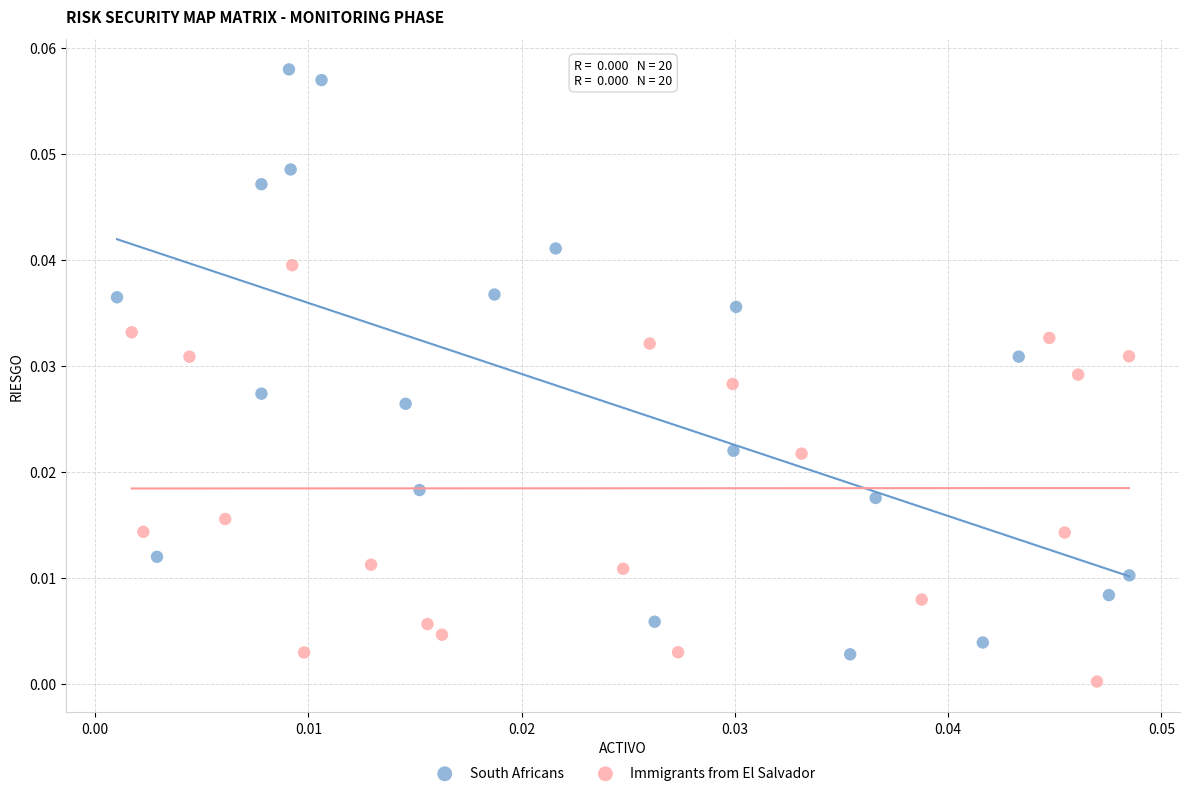

Which series contains the highest Y value?

South Africans